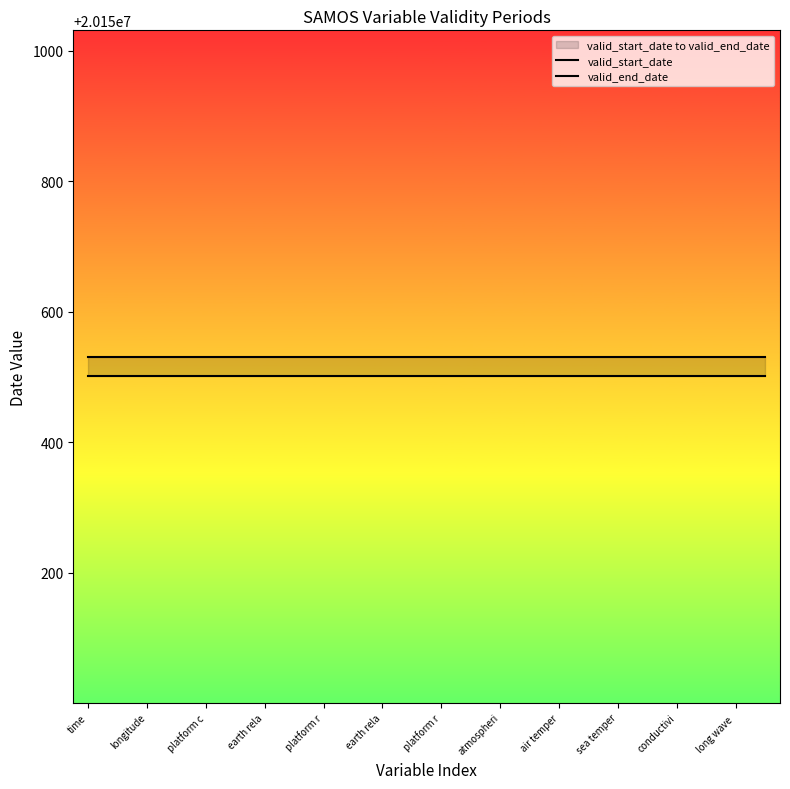

Reading right to left, transcribe all the data shown in this chart.

valid_start_date: 20150501	20150501	20150501	20150501	20150501	20150501	20150501	20150501	20150501	20150501	20150501	20150501	20150501	20150501	20150501	20150501	20150501	20150501	20150501	20150501	20150501	20150501	20150501	20150501
valid_end_date: 20150531	20150531	20150531	20150531	20150531	20150531	20150531	20150531	20150531	20150531	20150531	20150531	20150531	20150531	20150531	20150531	20150531	20150531	20150531	20150531	20150531	20150531	20150531	20150531